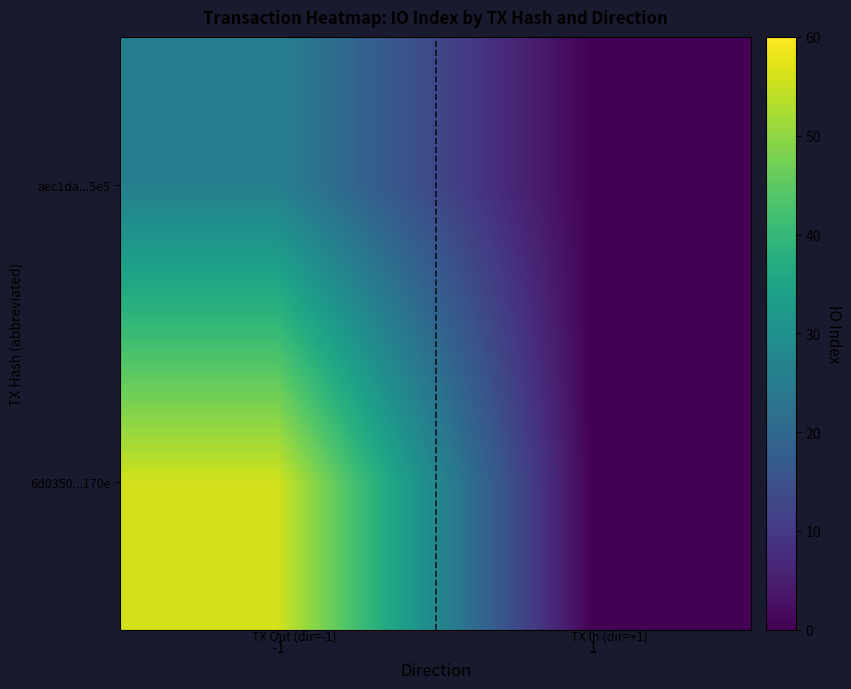

List the series in order of their peak value, lowest first.

aec1da...5e5, 6d0350...170e